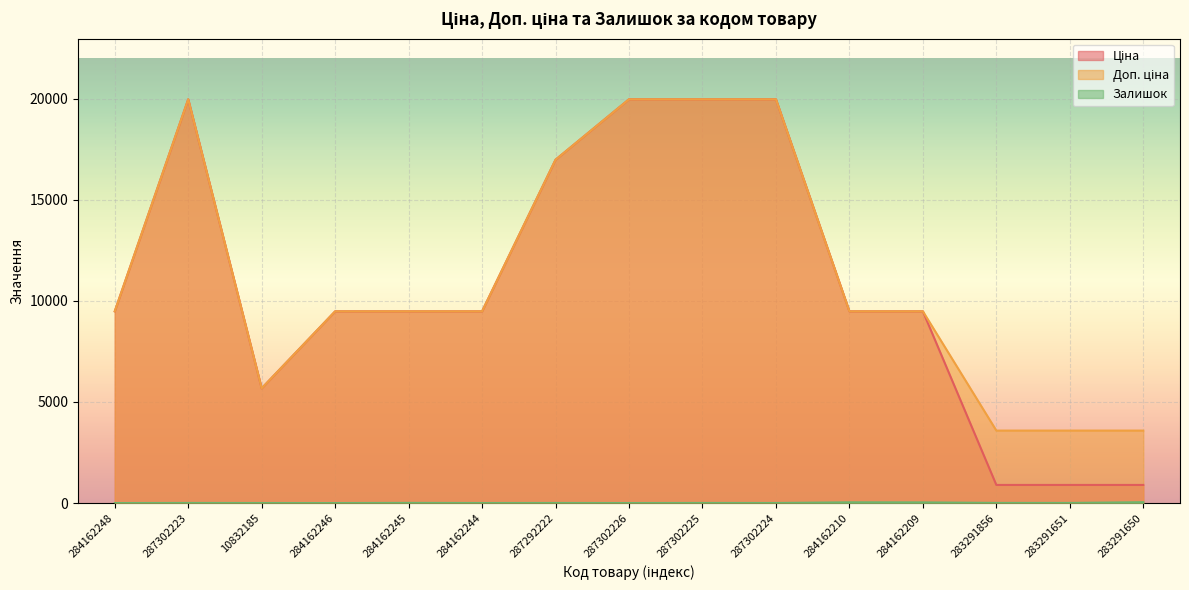

Where does the Залишок series first go above 5?

284162245